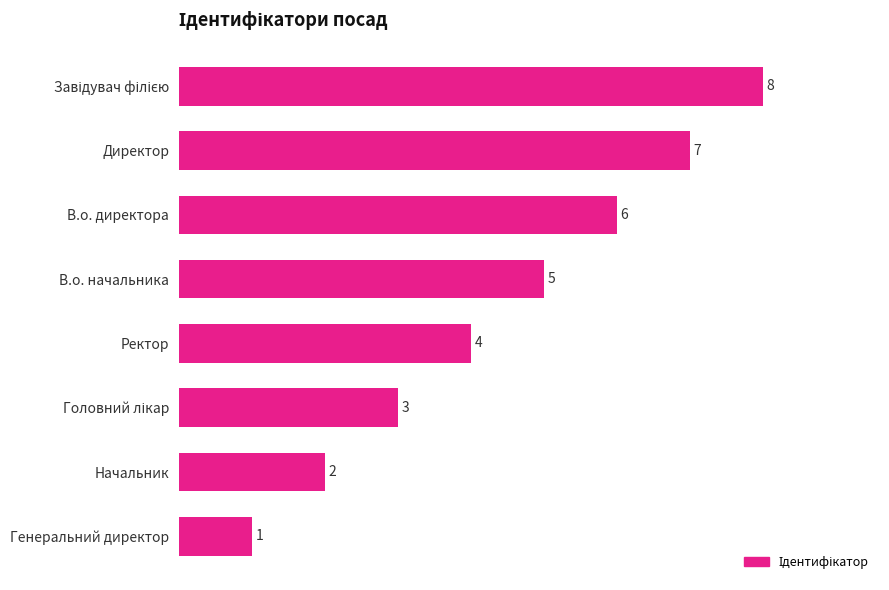

Count the number of data series in this chart.

1